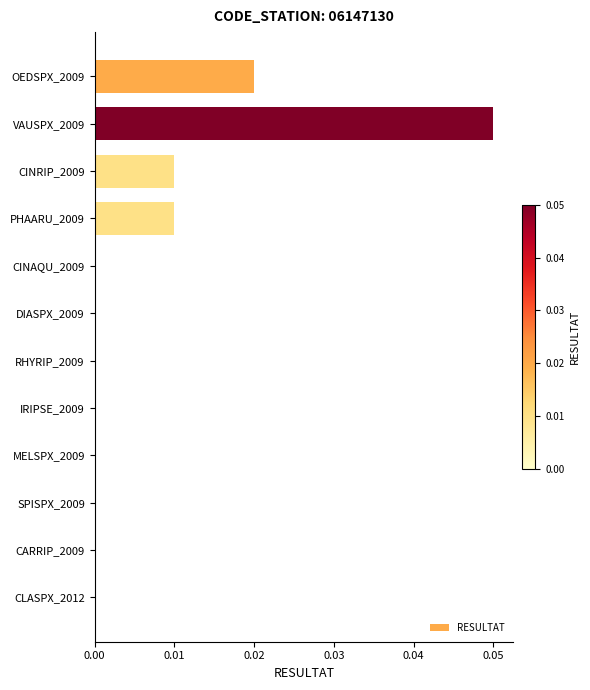

Which category has the highest value across all series?

VAUSPX_2009